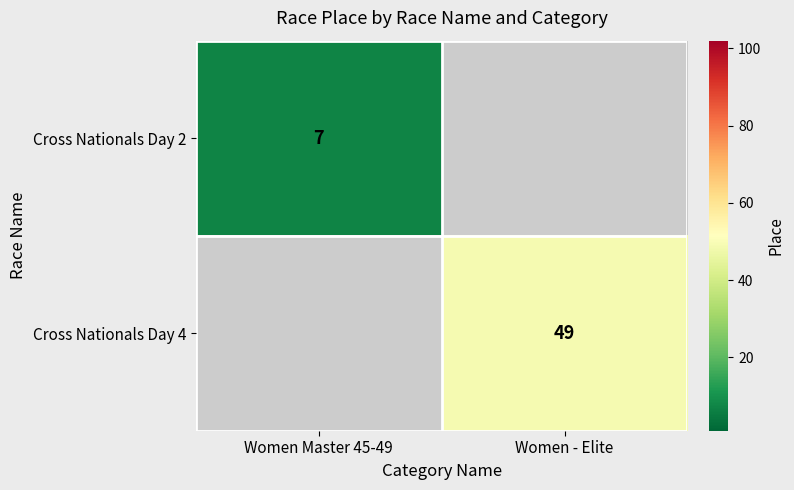

The Cross Nationals Day 4 series shows 49 at Women - Elite. True or false?

True